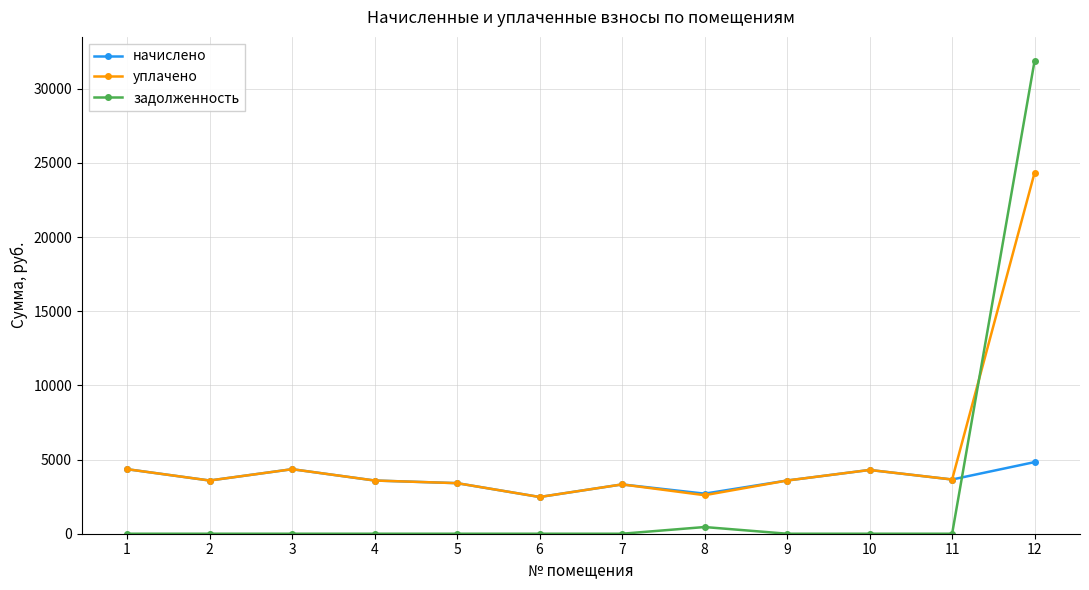

Which series has the largest range (max minus min)?

задолженность